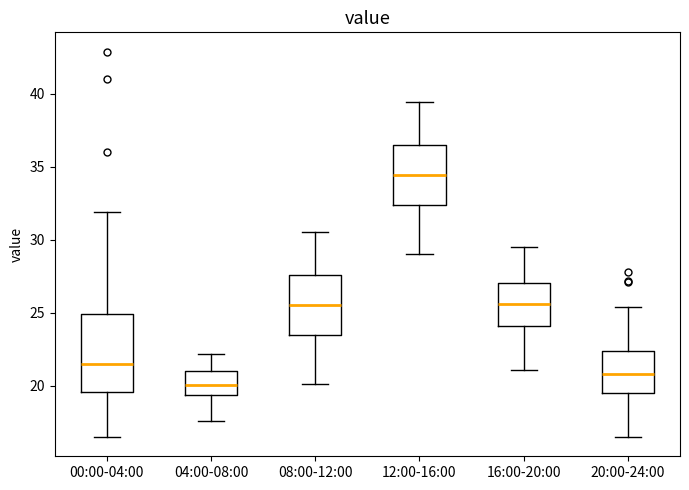

Reading left to right, transcribe this box plot: for each box, give where its median line is, the range the box spans, and where its two whiskers end, as read against the y-axis. The values are not printed on the chart, so give them approximately, as read against the axis.

00:00-04:00: median 21.5, box 19.5 to 25.0, whiskers 16.5 to 32.0
04:00-08:00: median 20.0, box 19.5 to 21.0, whiskers 17.5 to 22.0
08:00-12:00: median 25.5, box 23.5 to 27.5, whiskers 20.0 to 30.5
12:00-16:00: median 34.5, box 32.5 to 36.5, whiskers 29.0 to 39.5
16:00-20:00: median 25.5, box 24.0 to 27.0, whiskers 21.0 to 29.5
20:00-24:00: median 21.0, box 19.5 to 22.5, whiskers 16.5 to 25.5